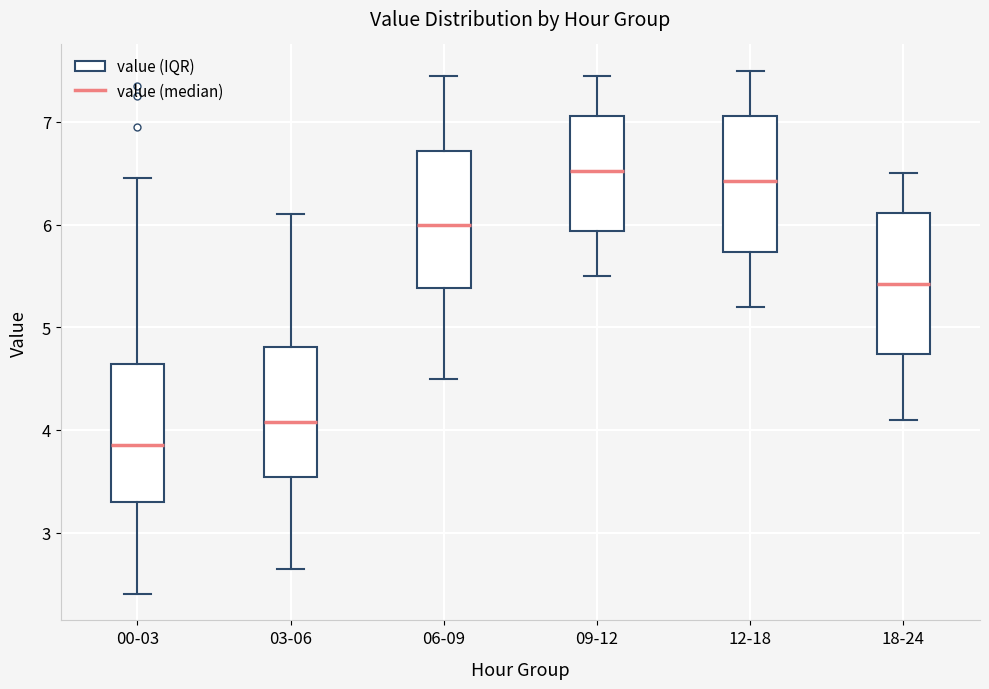

Reading left to right, read every box against the y-axis: the position of its median line, the range the box covers, and the ends of its whiskers. The values are not printed on the chart, so give them approximately, as read against the axis.

00-03: median 3.9, box 3.3 to 4.6, whiskers 2.4 to 6.5
03-06: median 4.1, box 3.5 to 4.8, whiskers 2.7 to 6.1
06-09: median 6.0, box 5.4 to 6.7, whiskers 4.5 to 7.5
09-12: median 6.5, box 5.9 to 7.1, whiskers 5.5 to 7.5
12-18: median 6.4, box 5.7 to 7.1, whiskers 5.2 to 7.5
18-24: median 5.4, box 4.7 to 6.1, whiskers 4.1 to 6.5